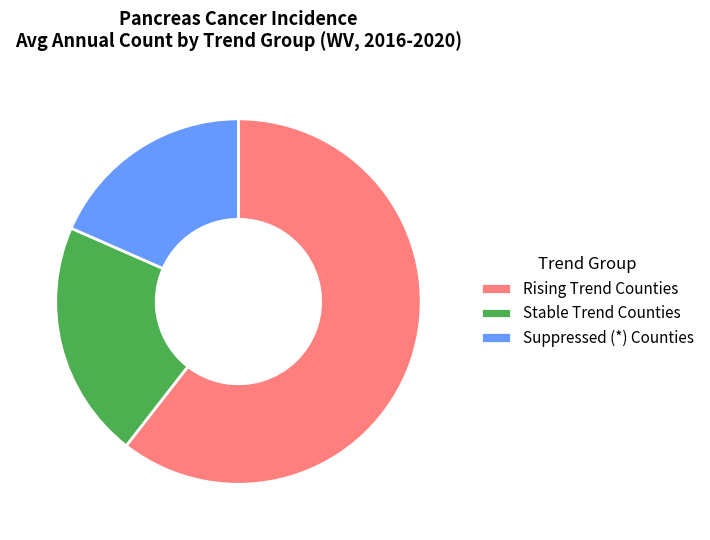

Rank the categories by value from lowest to highest.

Suppressed (*) Counties, Stable Trend Counties, Rising Trend Counties